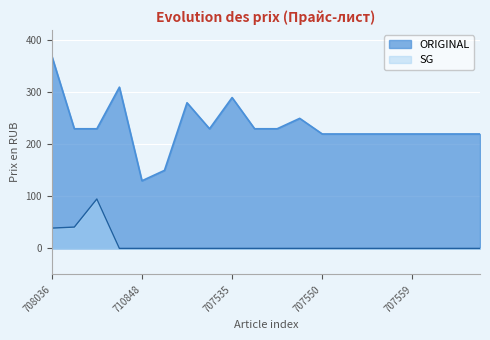

Reading left to right, list all the values displayed in this chart.

ORIGINAL: 370	230	230	310	130	150	280	230	290	230	230	250	220	220	220	220	220	220	220	220
SG: 39	41	95	0	0	0	0	0	0	0	0	0	0	0	0	0	0	0	0	0